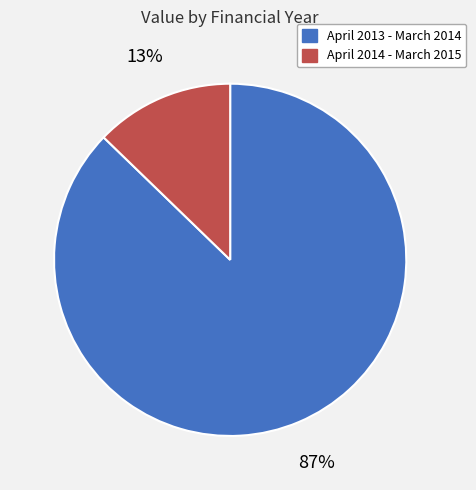

Combined, do April 2014 - March 2015 and April 2013 - March 2014 account for over 50%?

Yes